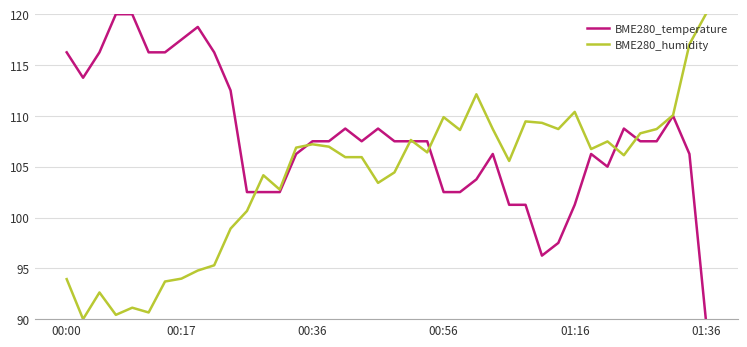

What is the highest value of the BME280_humidity series?

120.0